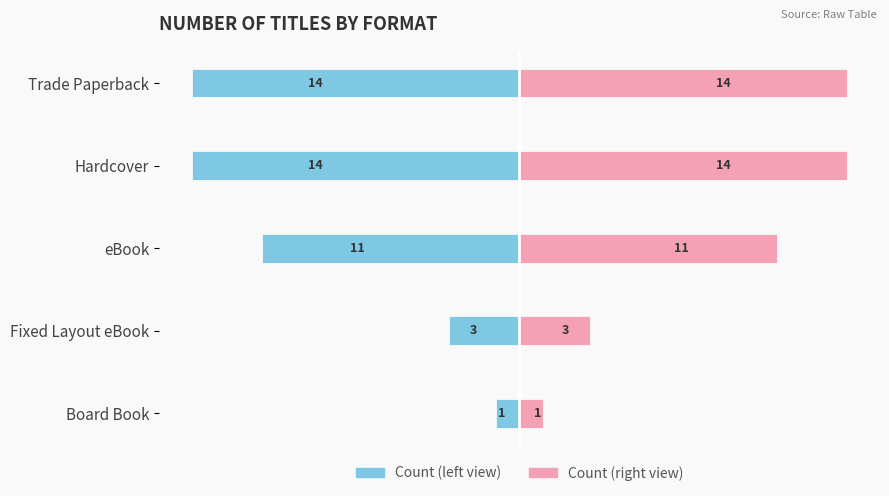

Are the bars grouped side by side (vs. stacked)?

Yes